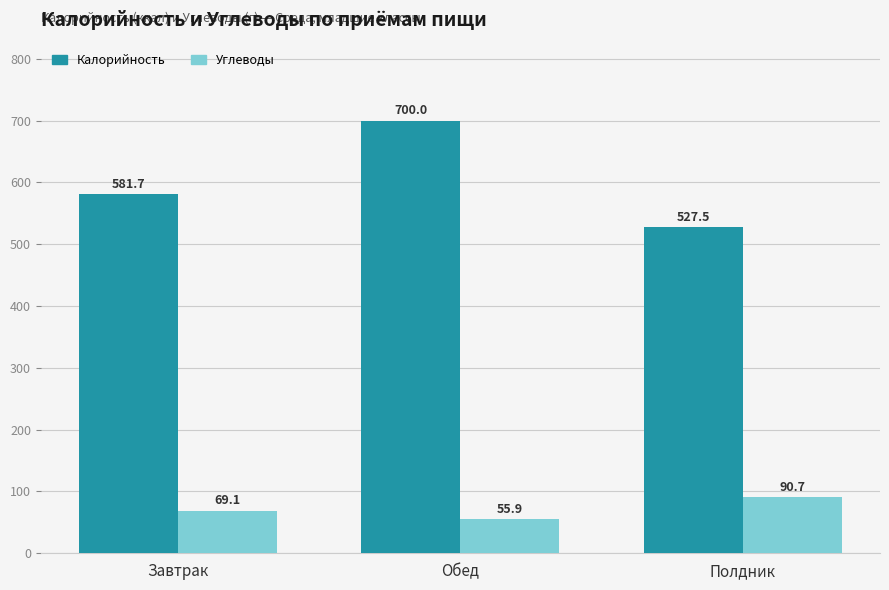

Is the value of Углеводы at Полдник greater than the value of Калорийность at Обед?

No